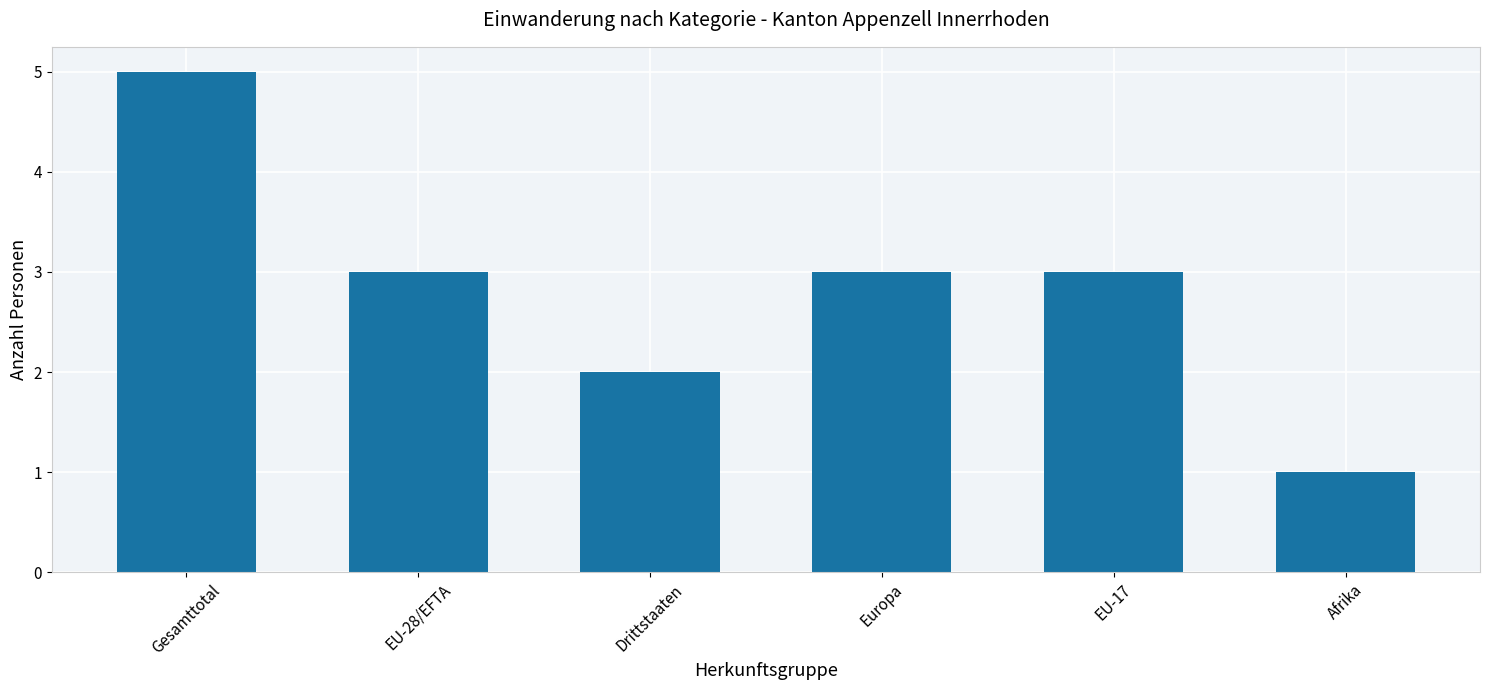

How many values are between 2 and 3?

4